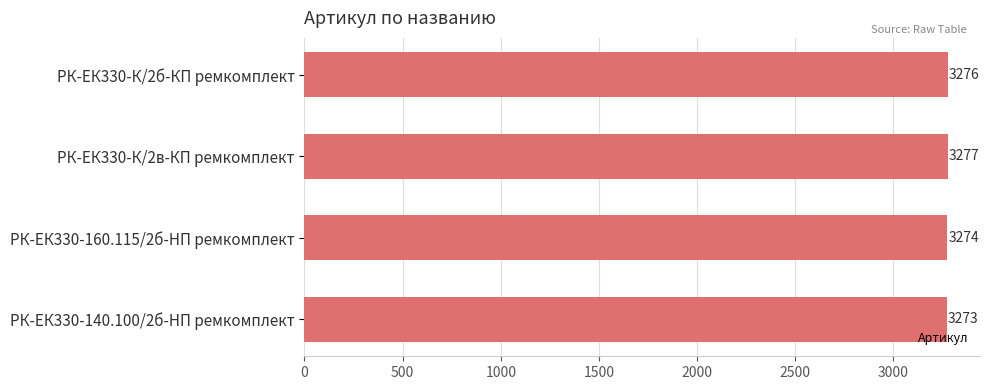

Count the number of data series in this chart.

1